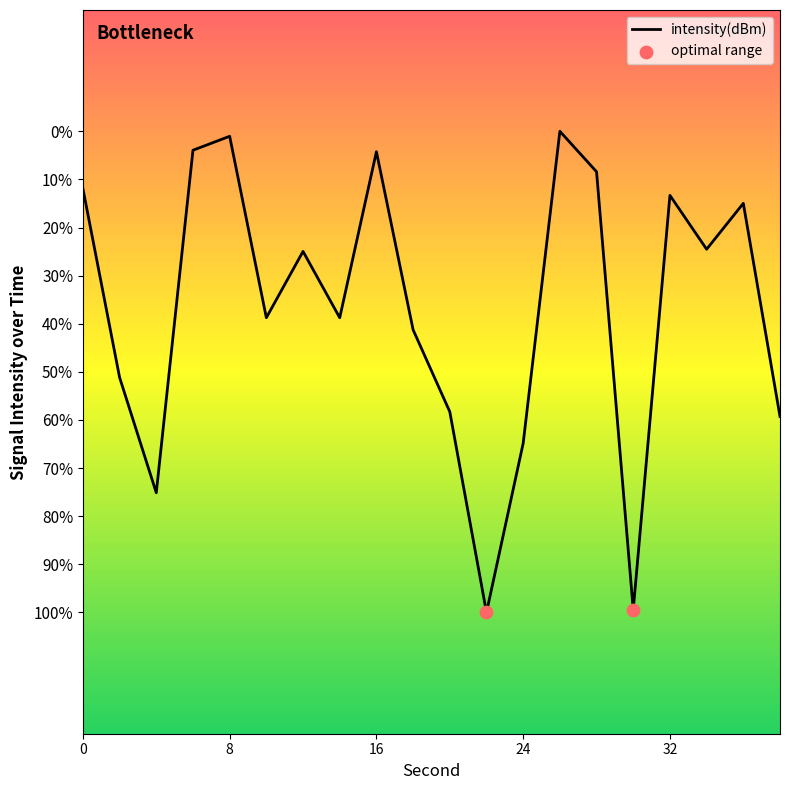

What is the change in value from 10 to 32?

+2.0